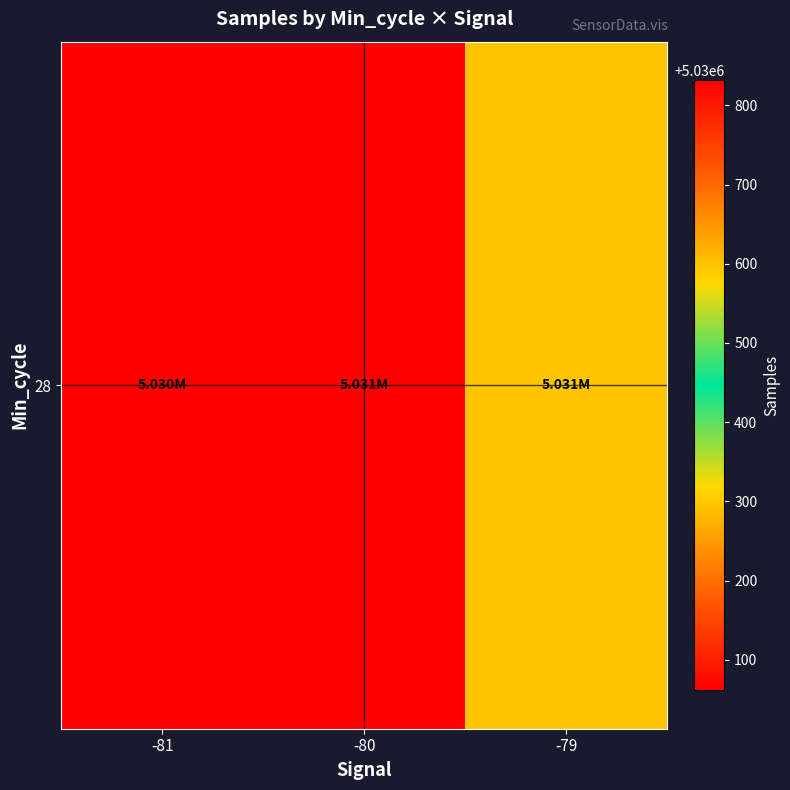

Between -81 and -79, which is larger?

-79